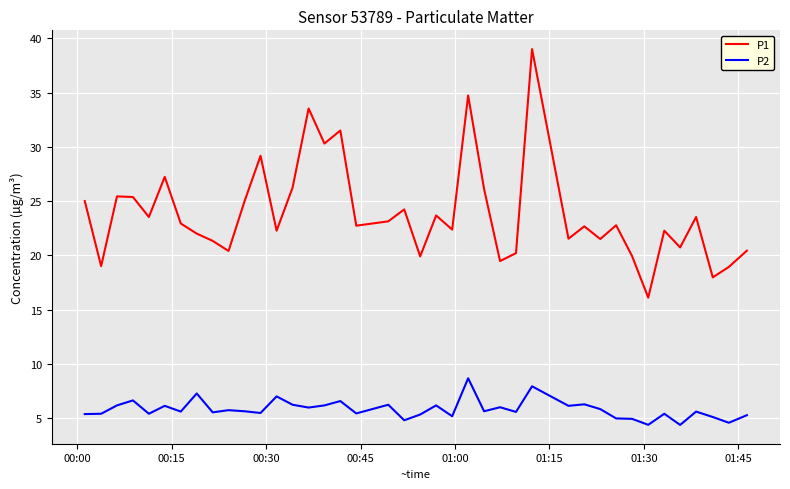

True or false: P2 and P1 intersect in this chart.

False